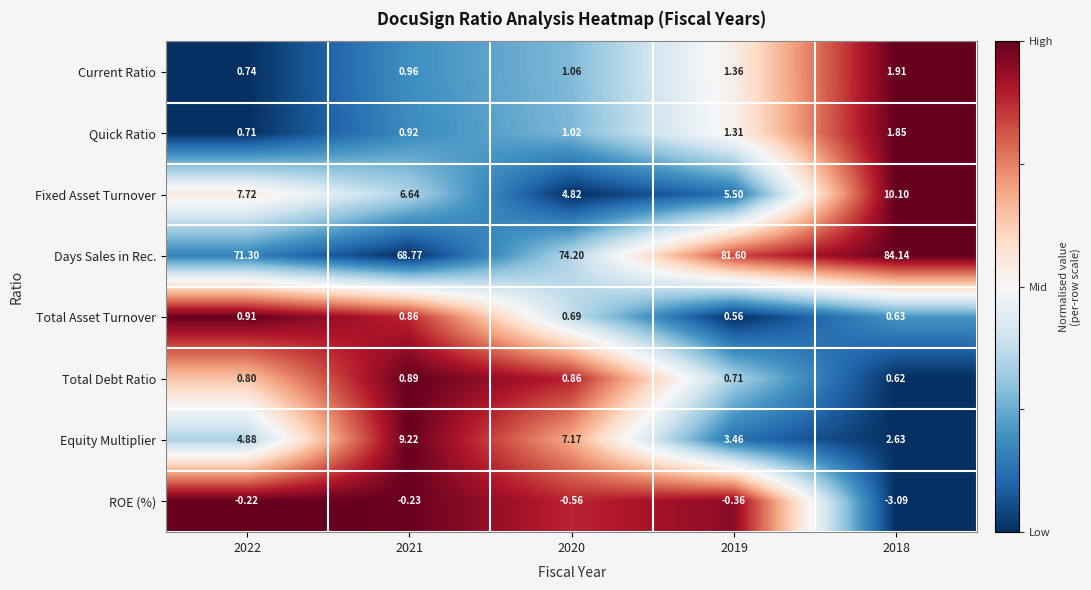

Count the number of categories in the chart.

5